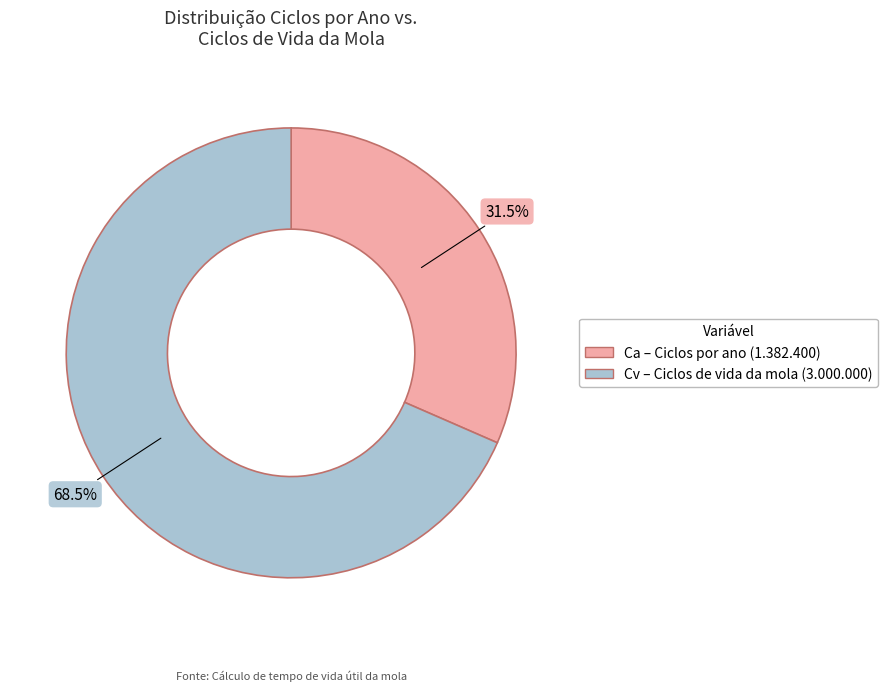

Is there any slice that represents more than half of the pie?

Yes